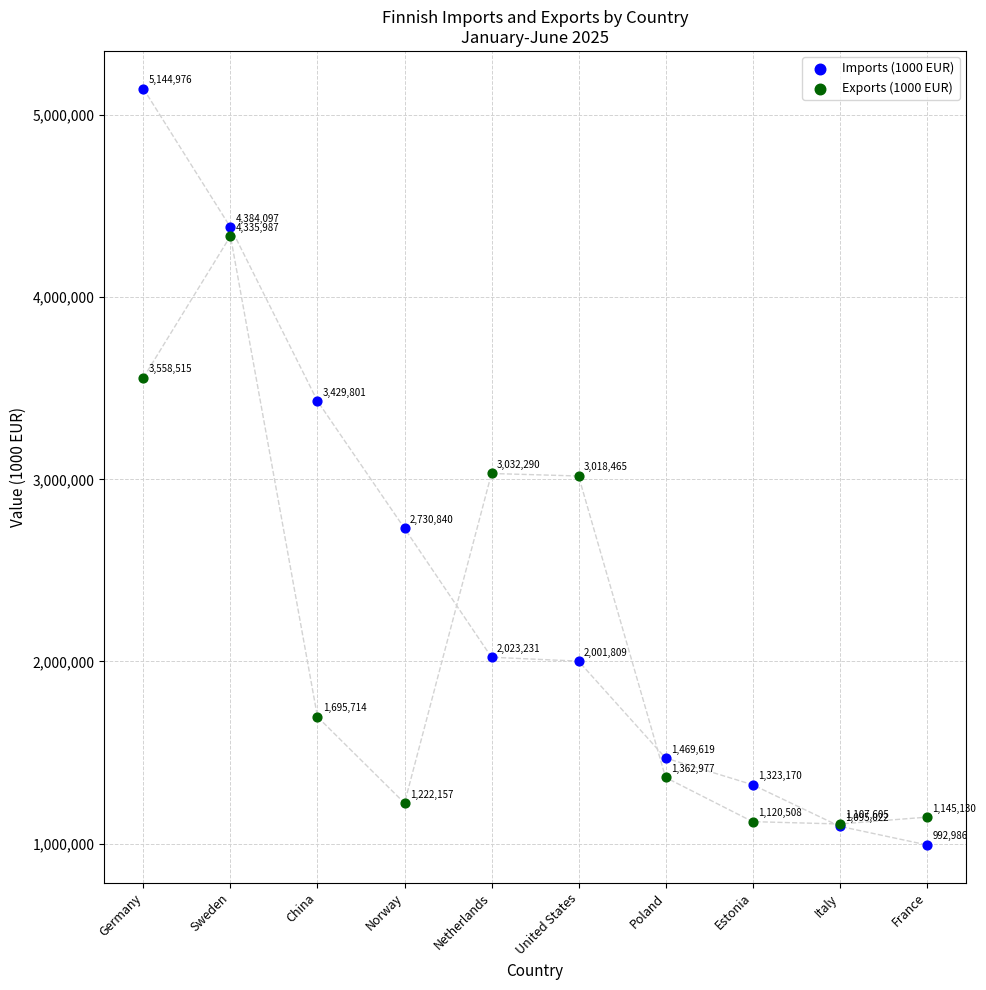

What are all the series names shown in the legend?

Imports (1000 EUR), Exports (1000 EUR)